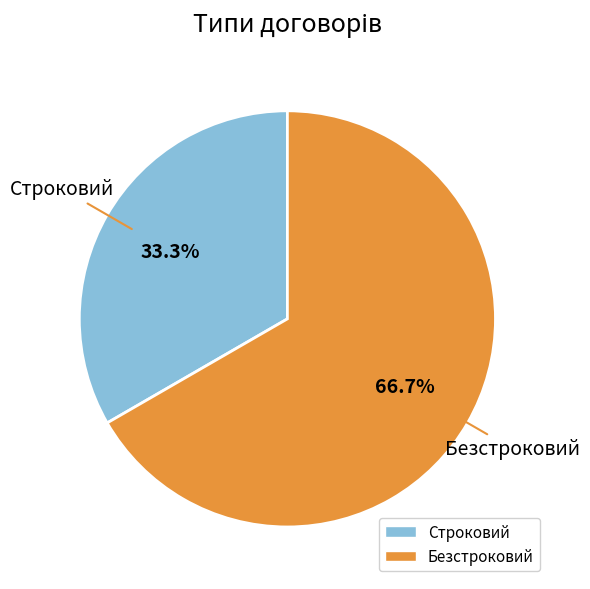

Combined, what portion of the pie is Строковий and Безстроковий?

100.0%